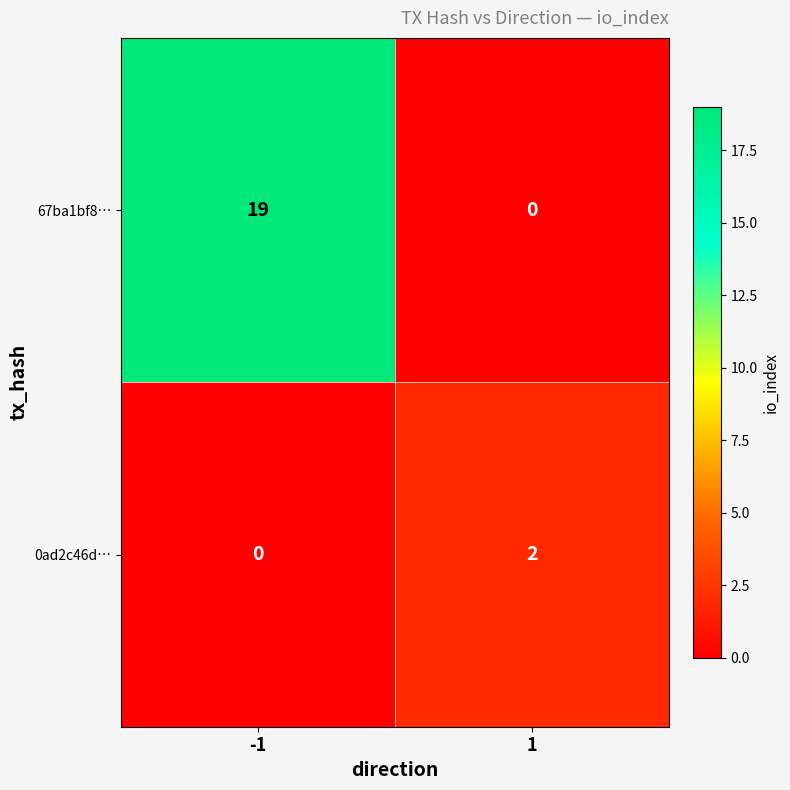

Is the value of 67ba1bf8… at 1 greater than the value of 0ad2c46d… at 1?

No